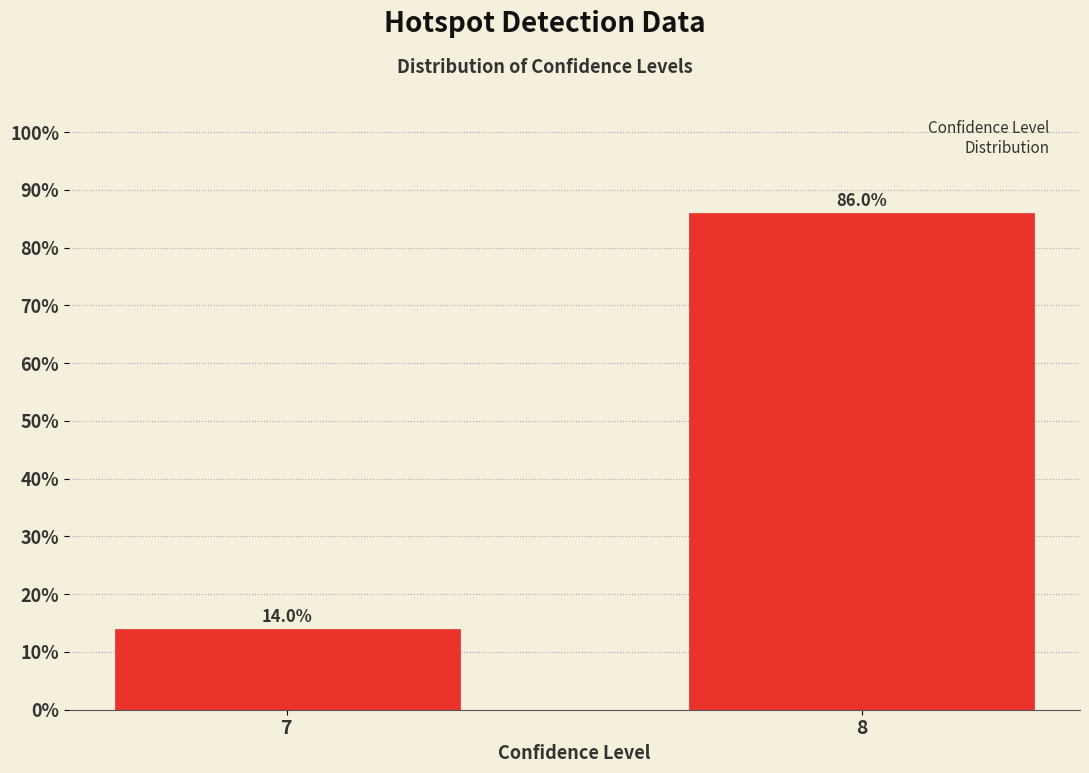

Reading left to right, what are all the values shown in this chart?

14.0	86.0